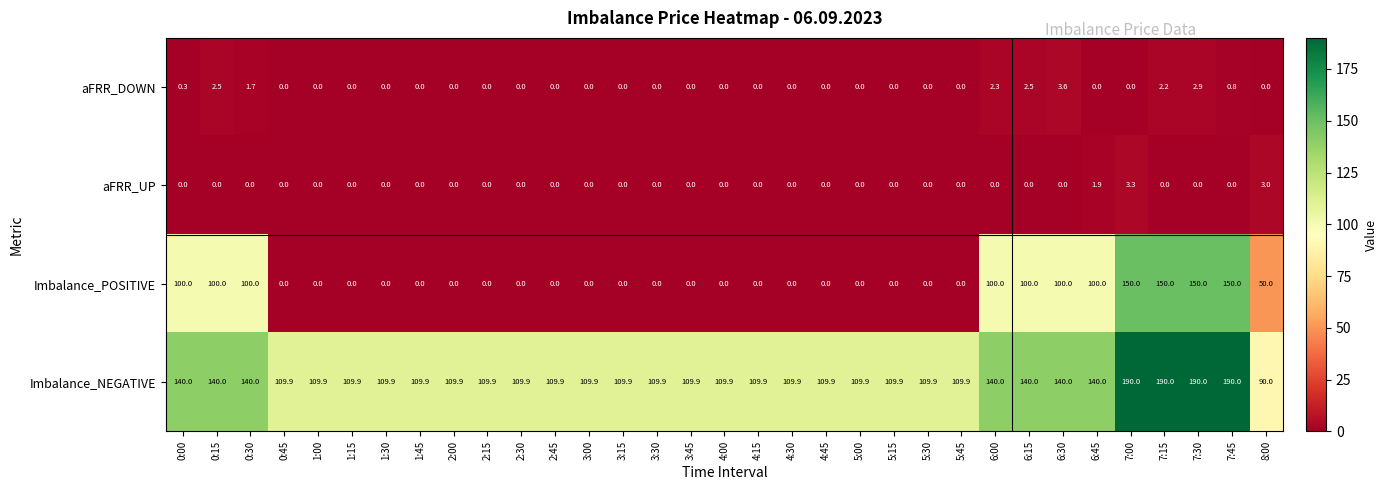

Which series has the largest total across all categories?

Imbalance_NEGATIVE